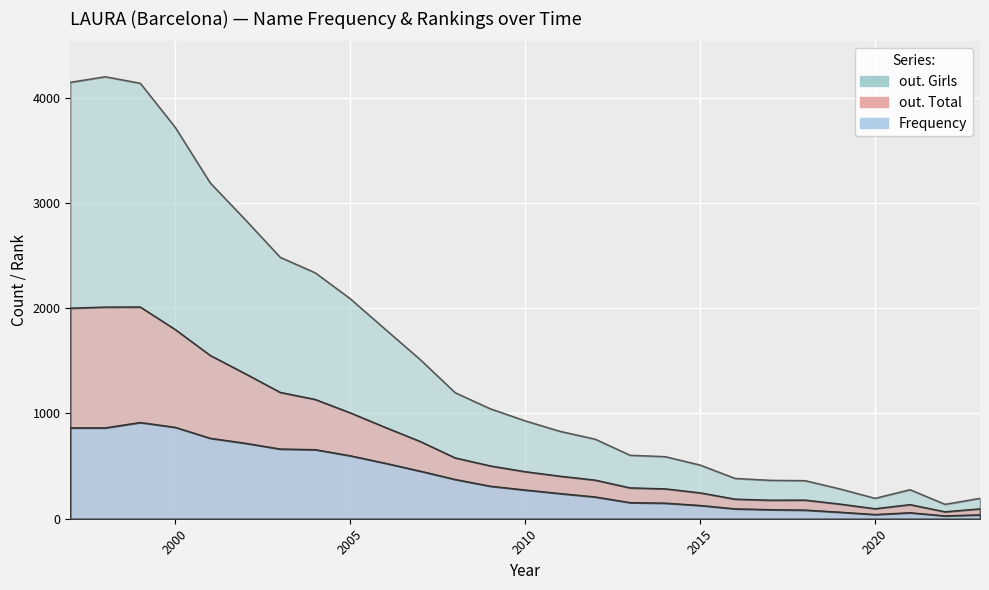

At which label does out. Girls reach its minimum?

2022